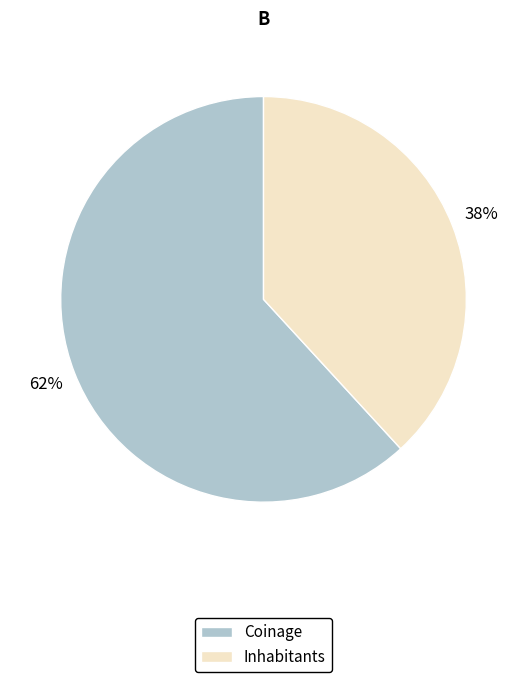

To the nearest percent, what portion does Coinage represent?

62%